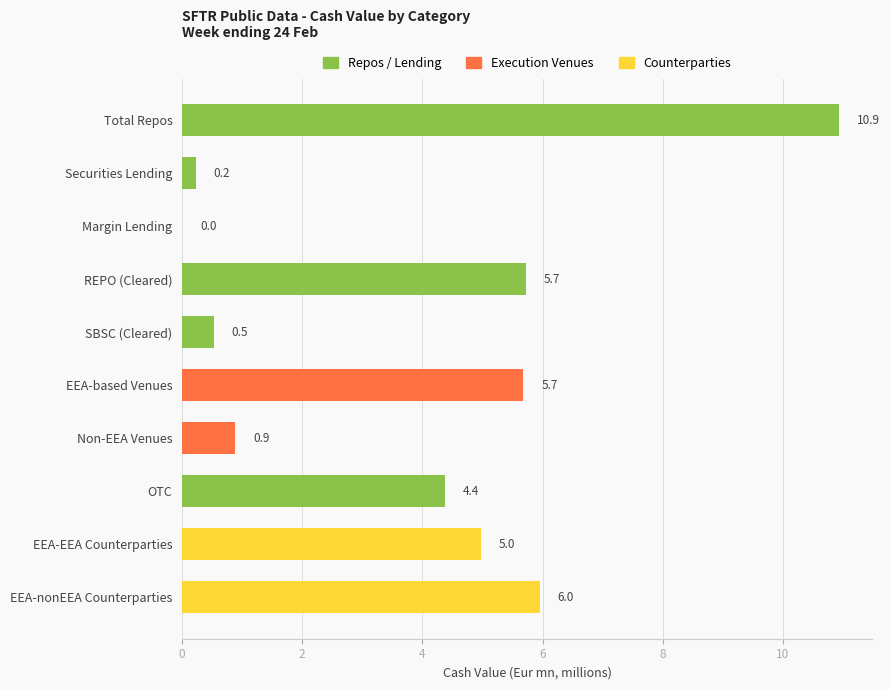

What is the change in value from Securities Lending to Non-EEA Venues?

+0.7